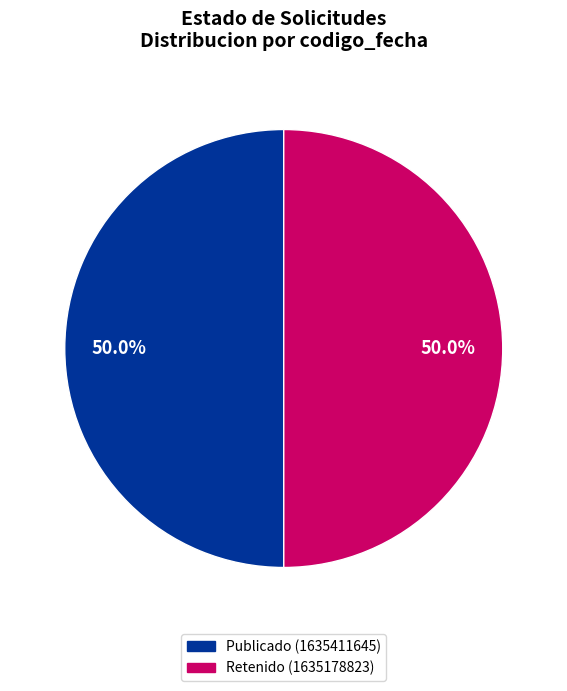

How many segments does this pie chart have?

2